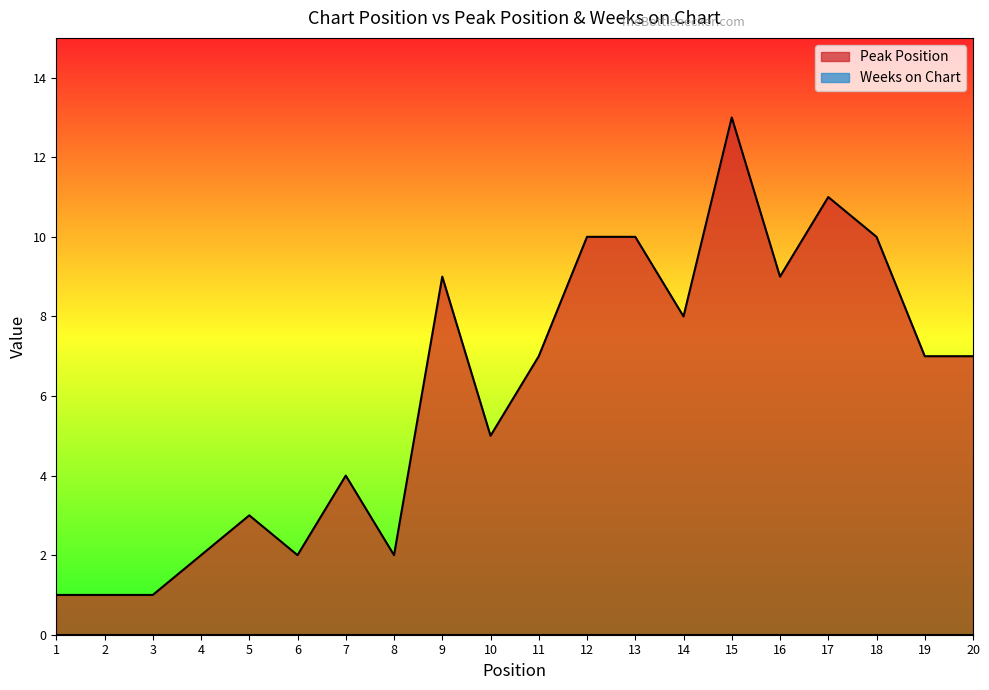

Rank the categories by value from lowest to highest.

1, 2, 3, 4, 6, 8, 5, 7, 10, 11, 19, 20, 14, 9, 16, 12, 13, 18, 17, 15